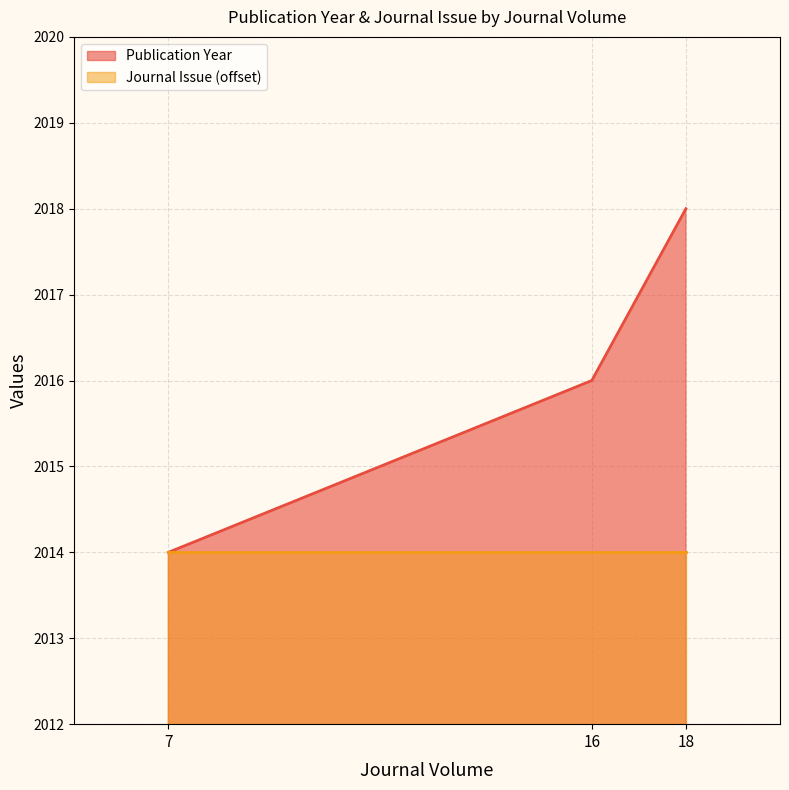

Is it true that the value at 18 is 2018?

True